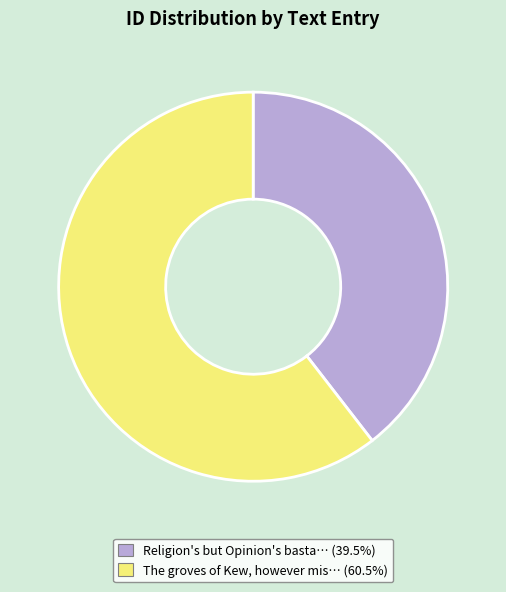

Is there any slice that represents more than half of the pie?

Yes